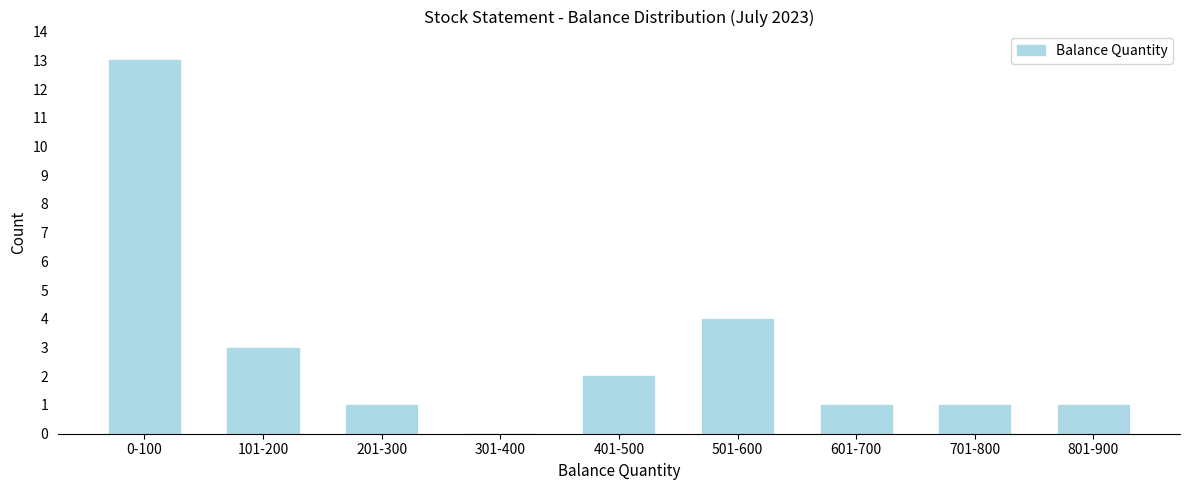

Reading right to left, what are all the values shown in this chart?

801-900=1	701-800=1	601-700=1	501-600=4	401-500=2	301-400=0	201-300=1	101-200=3	0-100=13